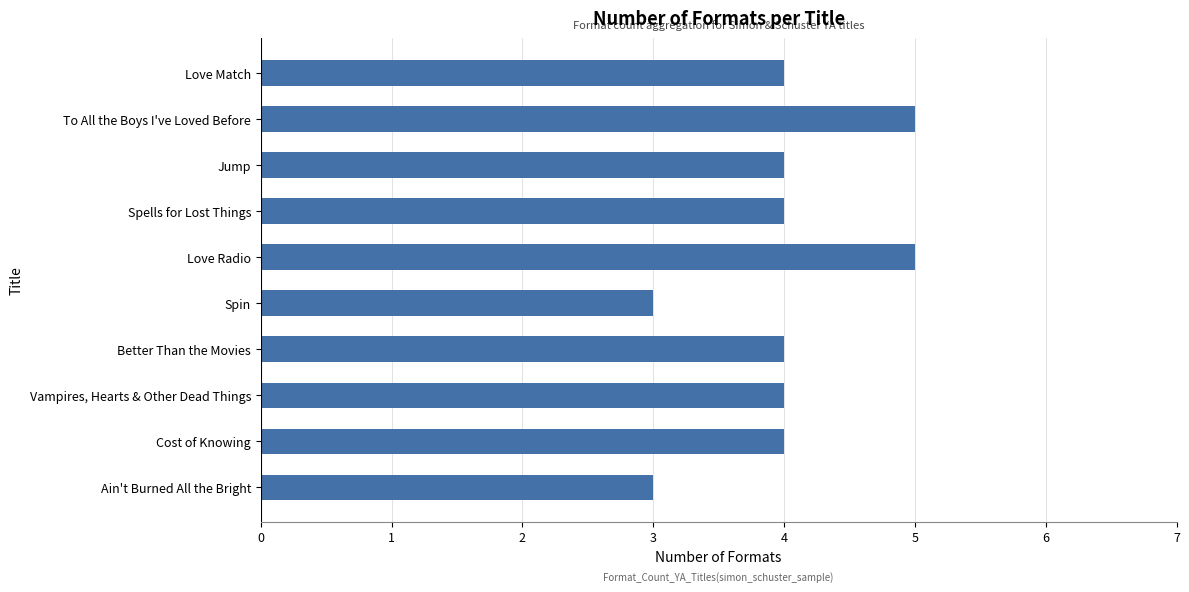

Does the chart contain any negative values?

No